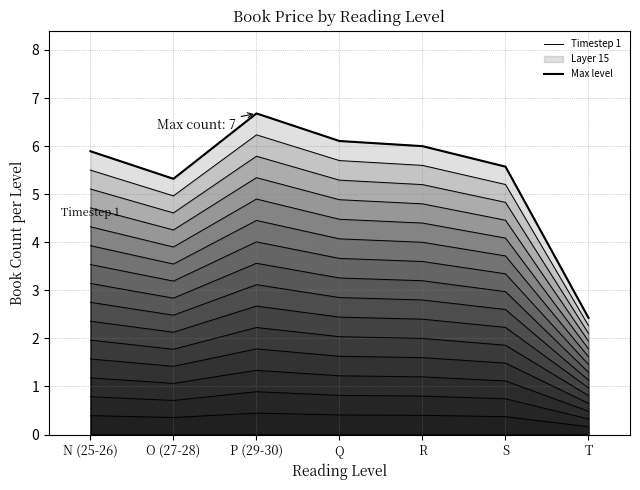

True or false: Timestep 1 and Max level cross at least once.

False